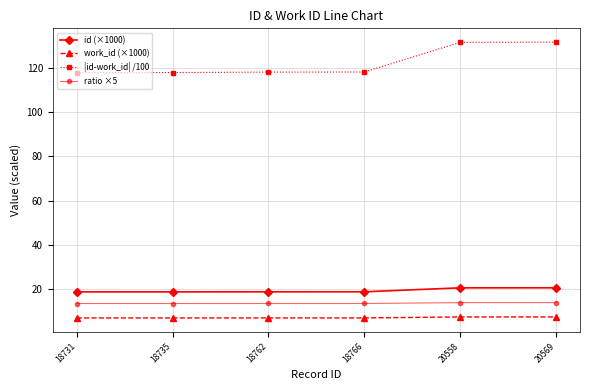

How many lines are shown in the chart?

4